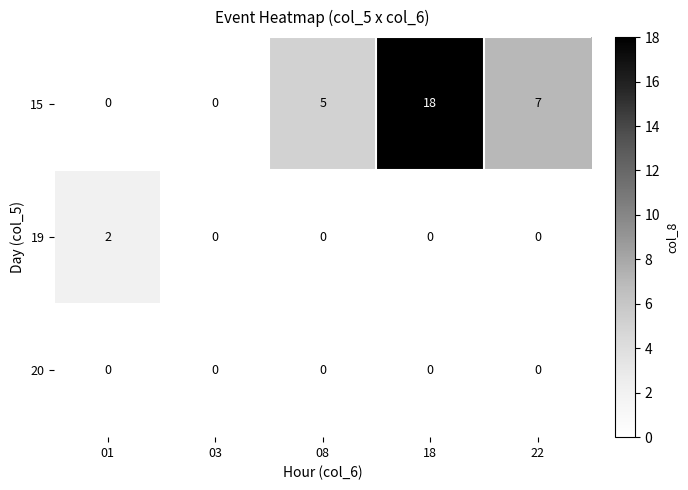

At which category is the sum across all series the highest?

18